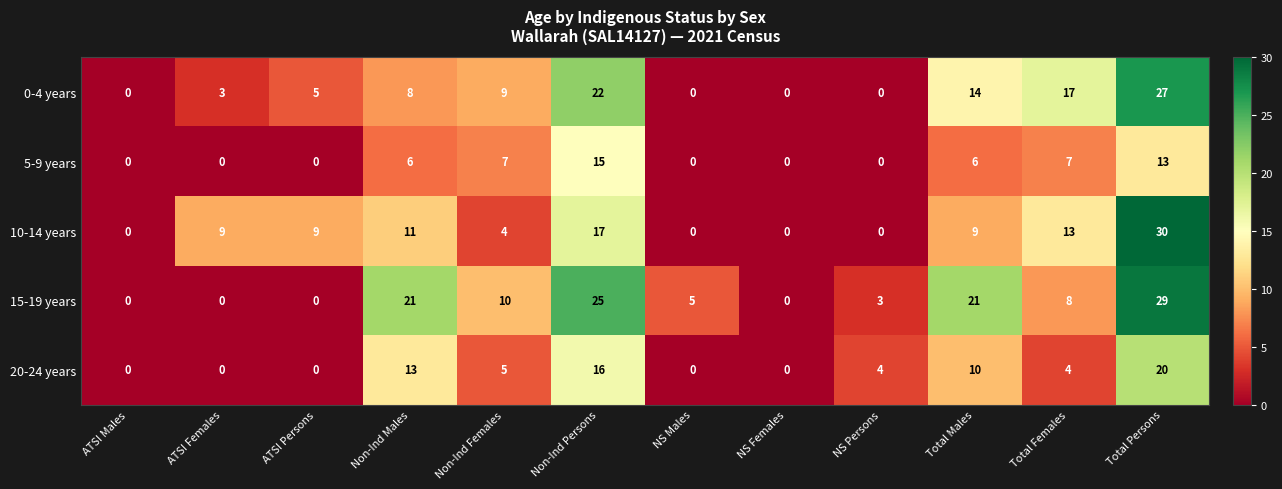

Where is 20-24 years nearest to the value 10?

Total Males